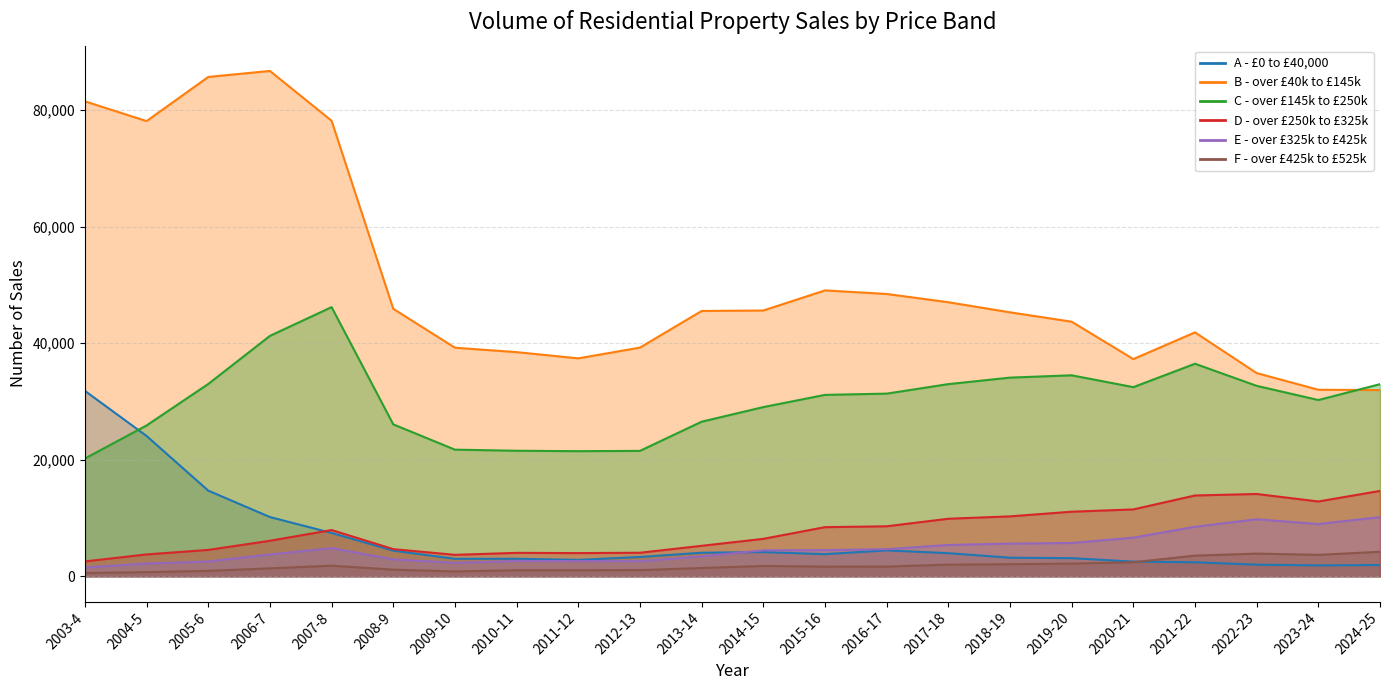

How many lines are shown in the chart?

6